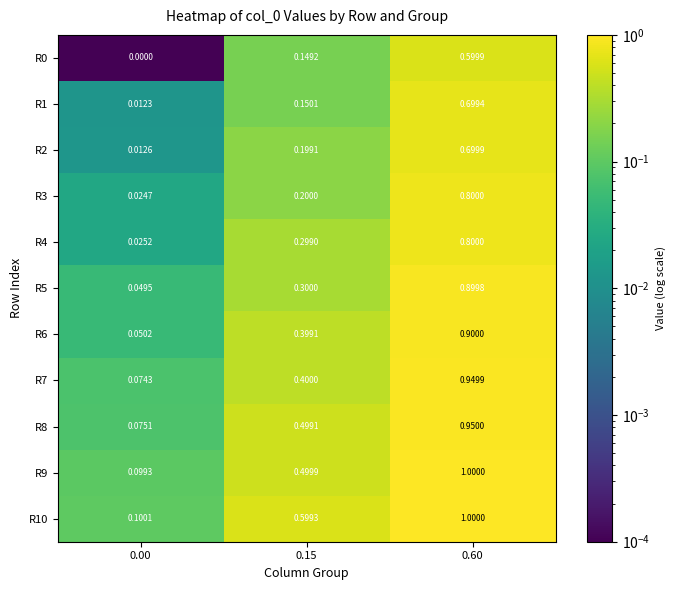

Is the value of R7 at 0.00 greater than the value of R0 at 0.60?

No